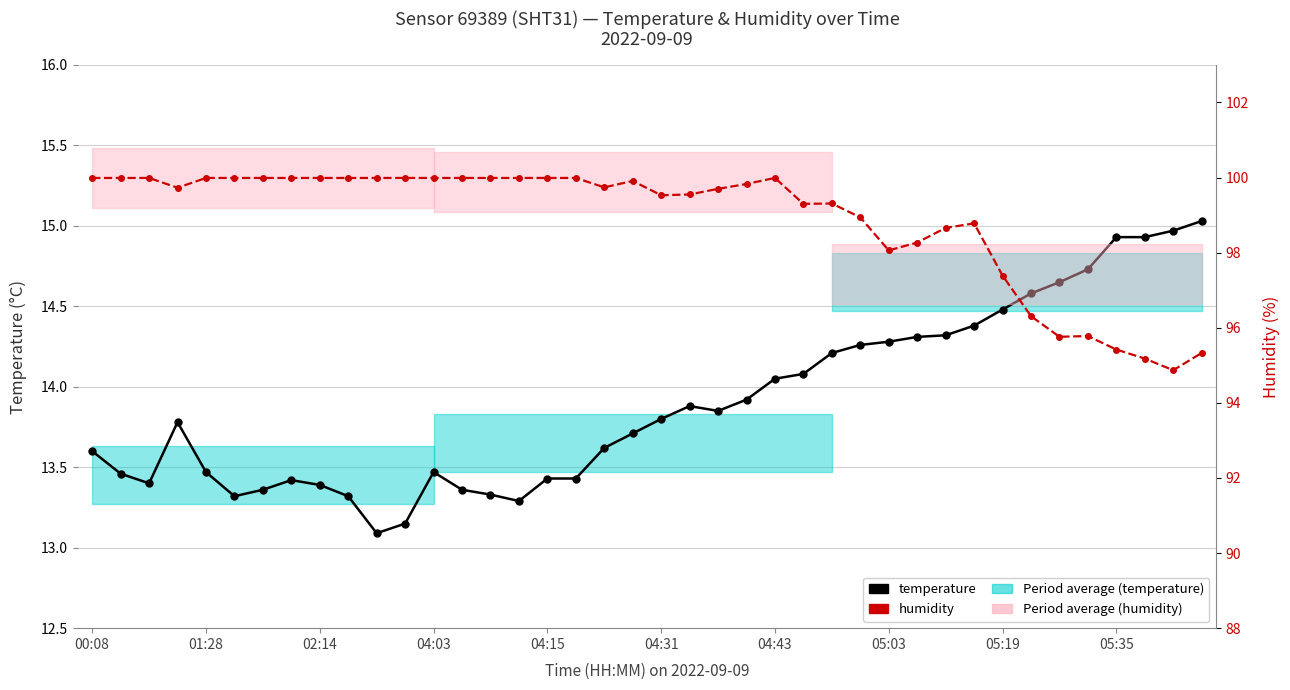

What is the value of the temperature point at the 10th from the left?

13.3